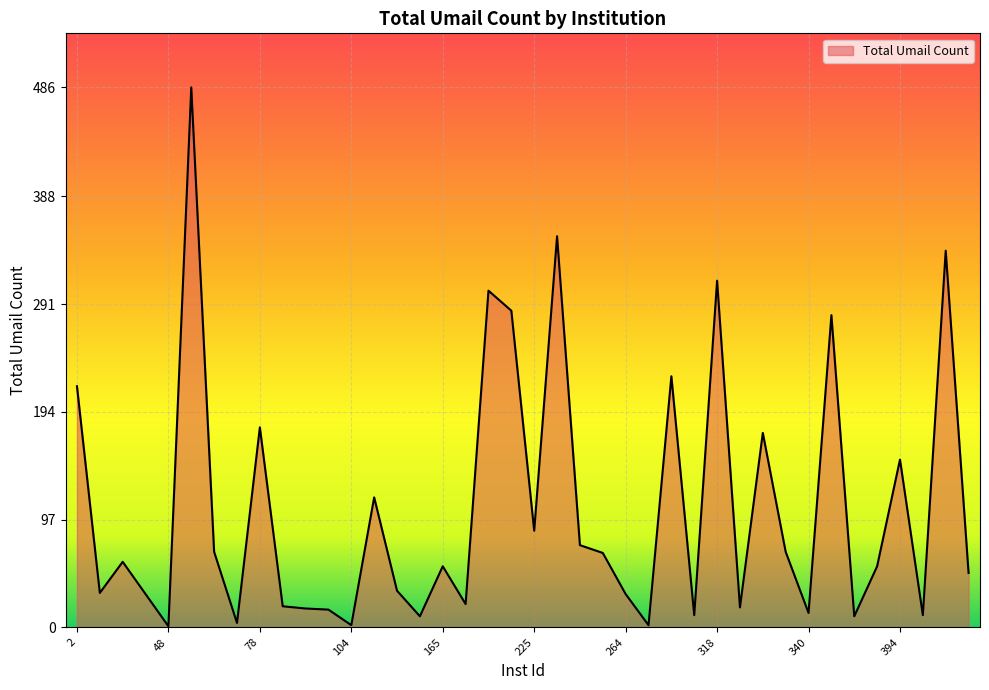

What is the maximum value shown in the chart?

486